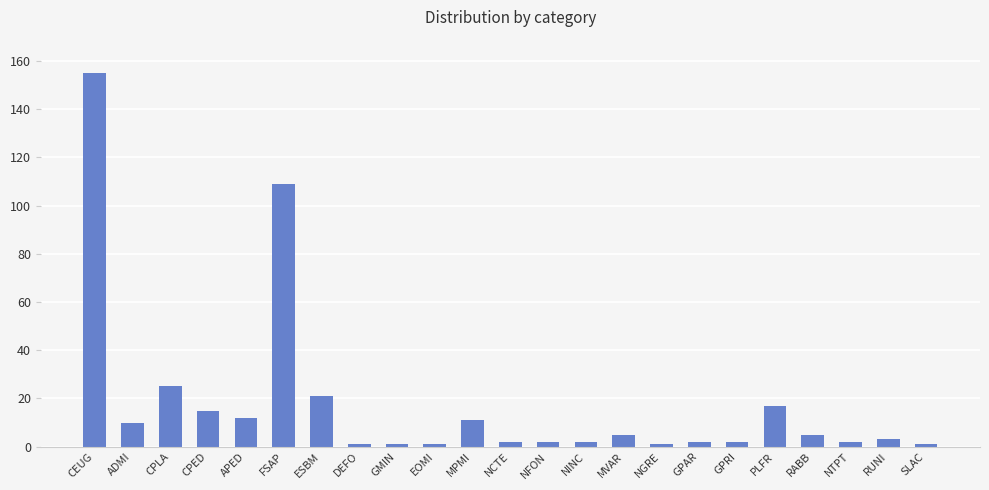

At which category does the chart reach its peak across all series?

CEUG